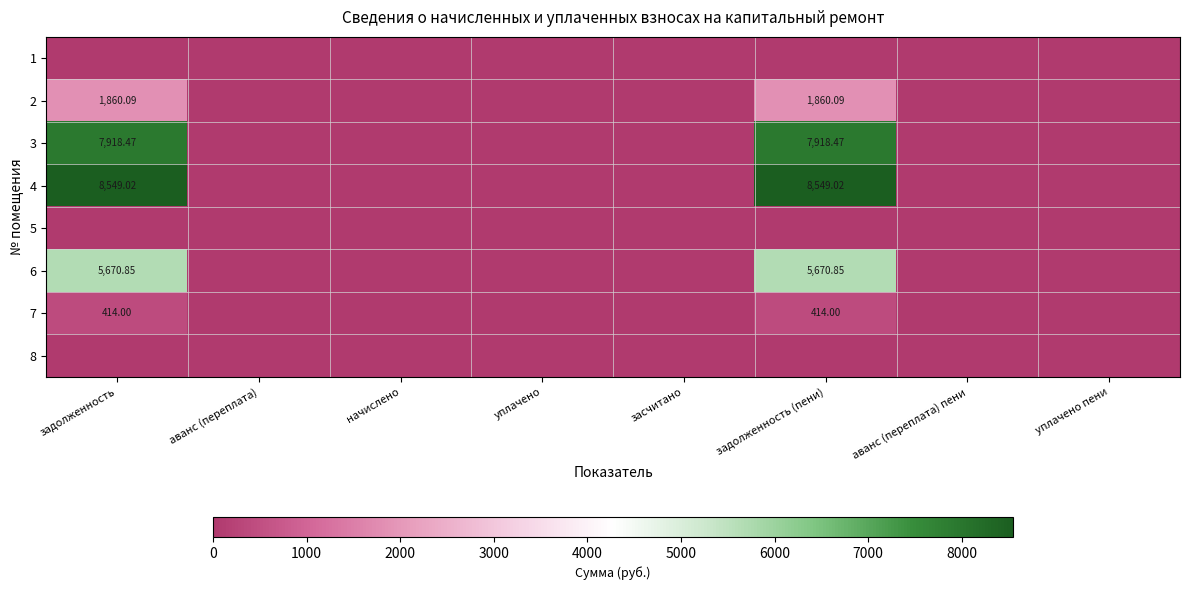

At начислено, list the series in order from largest to smallest.

1, 2, 3, 4, 5, 6, 7, 8